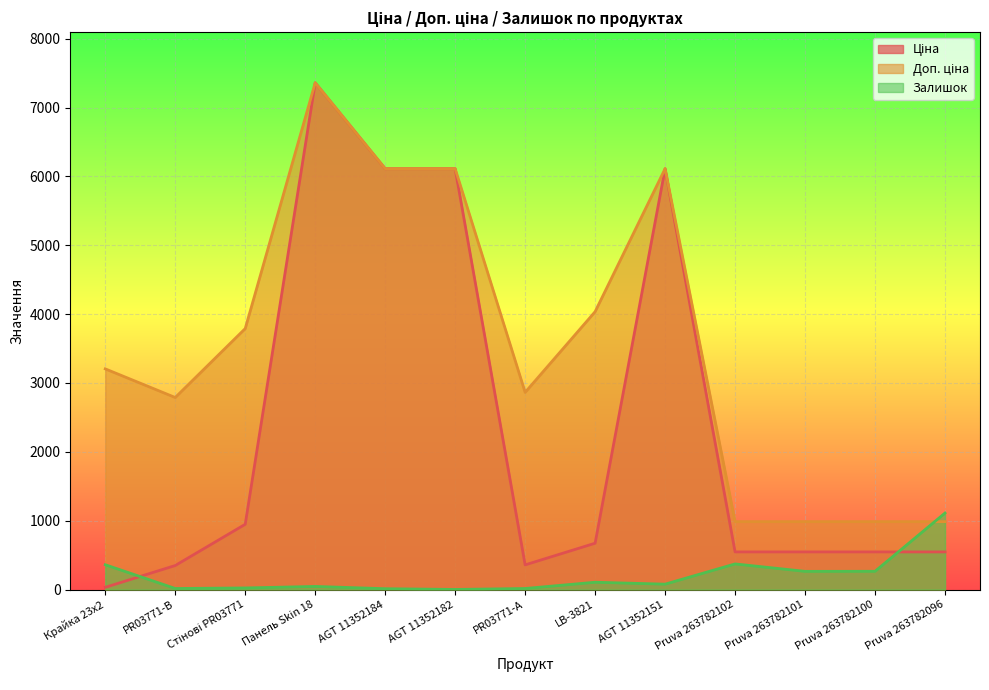

Which has a higher value, Стінові PR03771 or Панель Skin 18?

Панель Skin 18